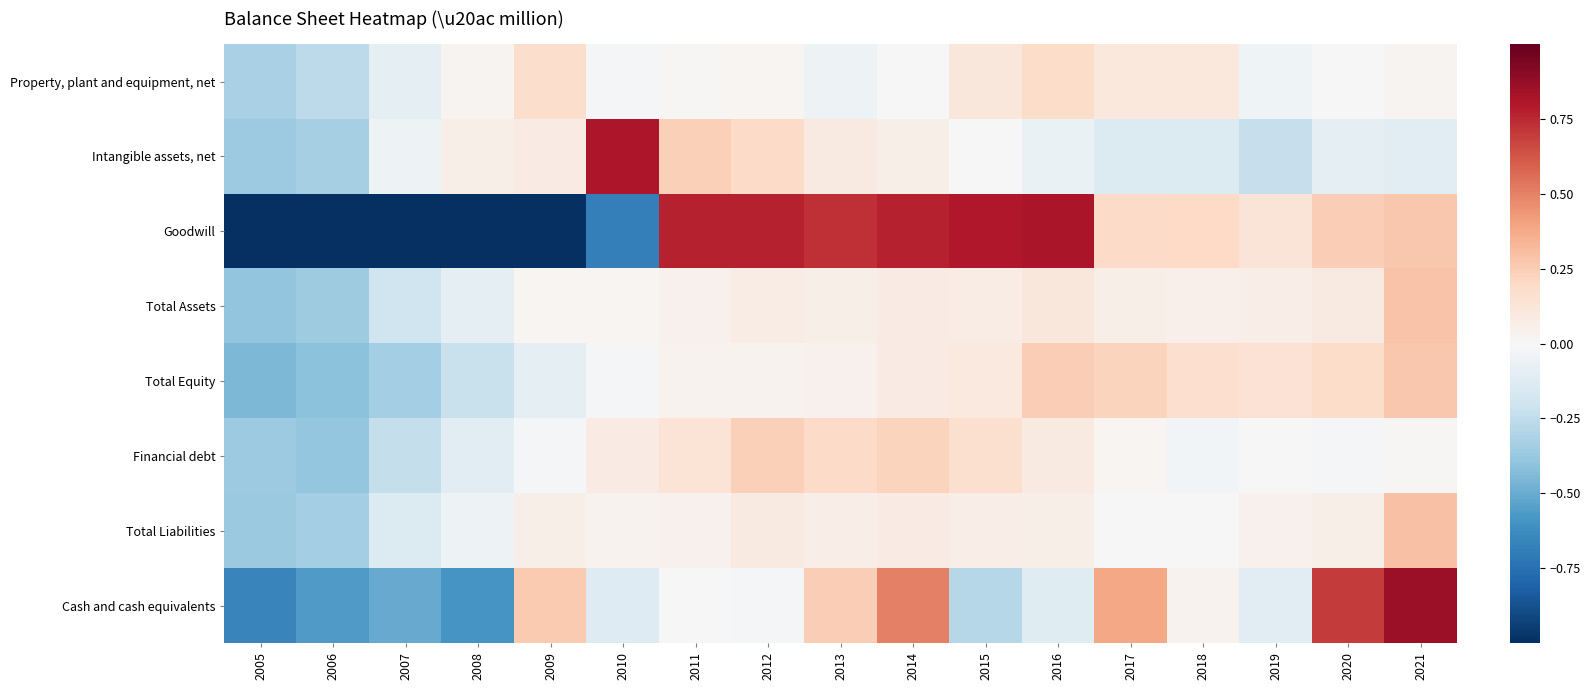

Reading left to right, transcribe all the data shown in this chart.

Property, plant and equipment, net: 2005=-0.3	2006=-0.3	2007=-0.1	2008=0.0	2009=0.2	2010=-0.0	2011=0.0	2012=0.0	2013=-0.1	2014=0.0	2015=0.1	2016=0.2	2017=0.1	2018=0.1	2019=-0.0	2020=-0.0	2021=0.0
Intangible assets, net: 2005=-0.4	2006=-0.3	2007=-0.1	2008=0.1	2009=0.1	2010=0.8	2011=0.2	2012=0.2	2013=0.1	2014=0.1	2015=0.0	2016=-0.1	2017=-0.1	2018=-0.1	2019=-0.2	2020=-0.1	2021=-0.1
Goodwill: 2005=-1.0	2006=-1.0	2007=-1.0	2008=-1.0	2009=-1.0	2010=-0.7	2011=0.8	2012=0.8	2013=0.7	2014=0.8	2015=0.8	2016=0.8	2017=0.2	2018=0.2	2019=0.1	2020=0.2	2021=0.3
Total Assets: 2005=-0.4	2006=-0.4	2007=-0.2	2008=-0.1	2009=0.0	2010=0.0	2011=0.0	2012=0.1	2013=0.1	2014=0.1	2015=0.1	2016=0.1	2017=0.1	2018=0.1	2019=0.1	2020=0.1	2021=0.3
Total Equity: 2005=-0.4	2006=-0.4	2007=-0.3	2008=-0.2	2009=-0.1	2010=-0.0	2011=0.0	2012=0.0	2013=0.0	2014=0.1	2015=0.1	2016=0.2	2017=0.2	2018=0.2	2019=0.1	2020=0.2	2021=0.3
Financial debt: 2005=-0.4	2006=-0.4	2007=-0.2	2008=-0.1	2009=-0.0	2010=0.1	2011=0.1	2012=0.2	2013=0.2	2014=0.2	2015=0.2	2016=0.1	2017=0.0	2018=-0.0	2019=0.0	2020=-0.0	2021=0.0
Total Liabilities: 2005=-0.4	2006=-0.3	2007=-0.1	2008=-0.1	2009=0.1	2010=0.0	2011=0.0	2012=0.1	2013=0.1	2014=0.1	2015=0.1	2016=0.1	2017=-0.0	2018=0.0	2019=0.0	2020=0.1	2021=0.3
Cash and cash equivalents: 2005=-0.7	2006=-0.6	2007=-0.5	2008=-0.6	2009=0.3	2010=-0.1	2011=-0.0	2012=-0.0	2013=0.2	2014=0.5	2015=-0.3	2016=-0.1	2017=0.4	2018=0.0	2019=-0.1	2020=0.7	2021=0.9